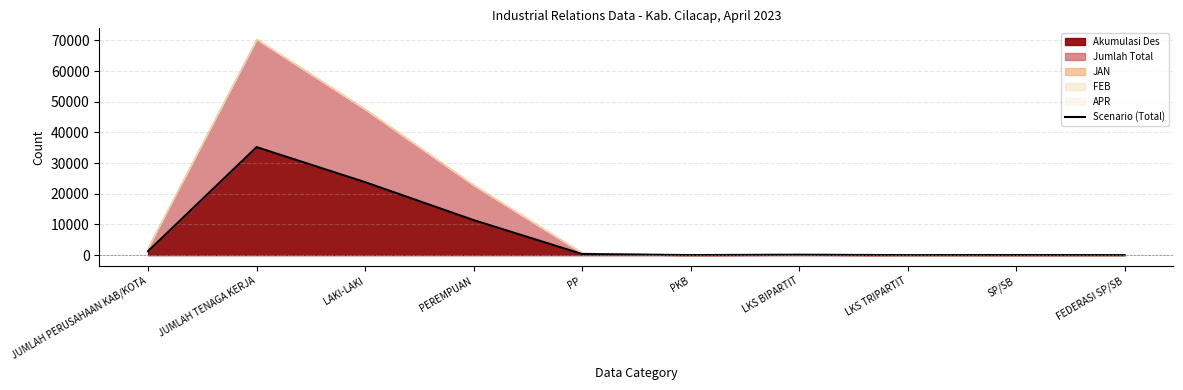

At which category does the data reach its first local valley?

PKB